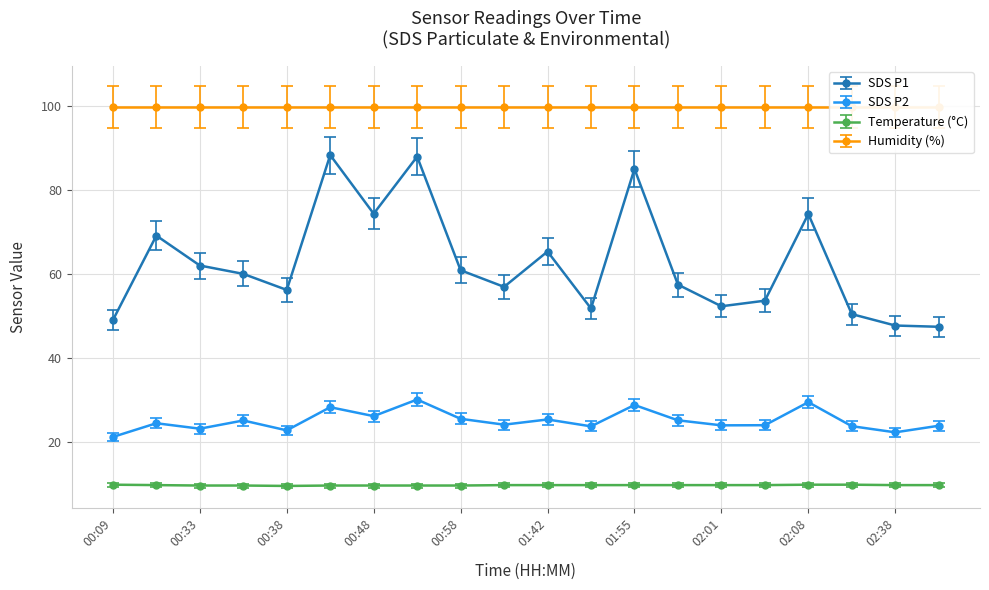

Is the value of SDS_P2 at 02:40 greater than the value of SDS_P1 at 00:20?

No